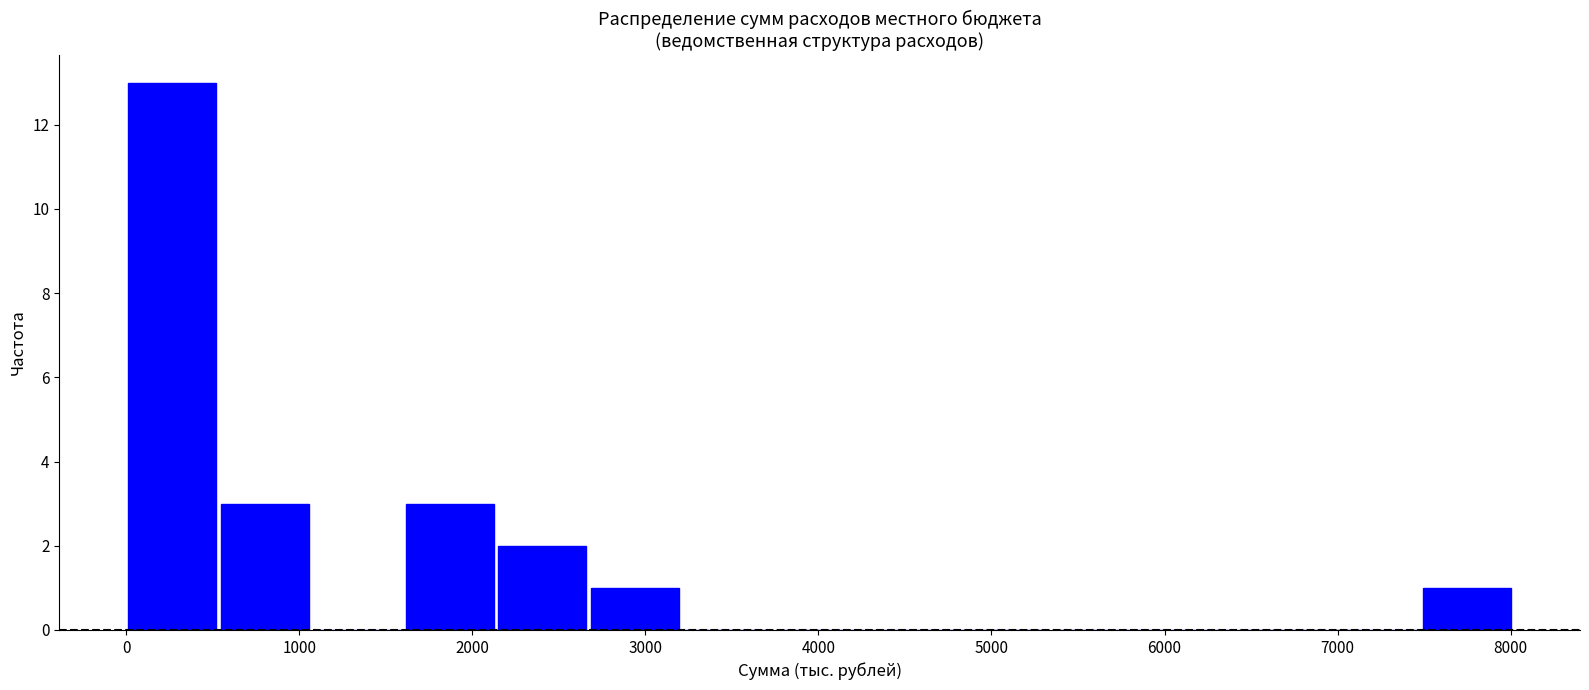

How tall is the bar that spans 7500 to 8000 on the x-axis? Neither the bar edges nor the heights are printed on the chart, so give them approximately, as read against the axes.

1